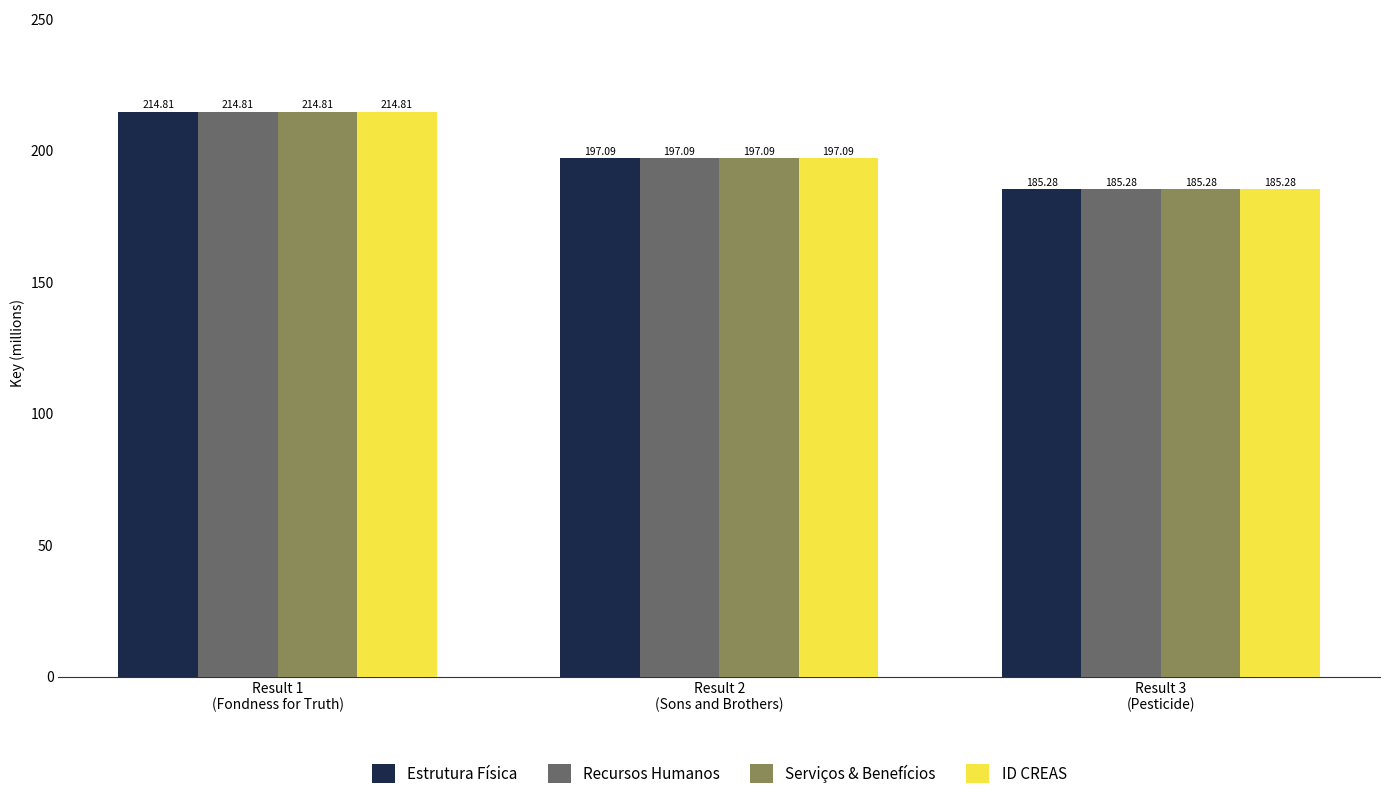

How many data points in ID CREAS are above 197?

2